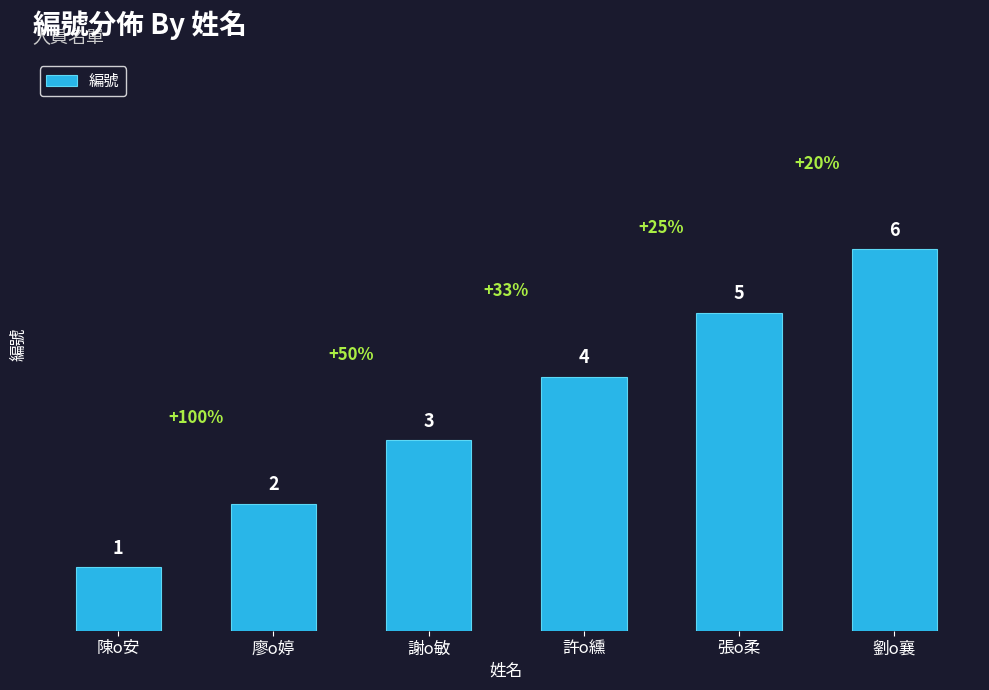

What is the smallest value displayed?

1